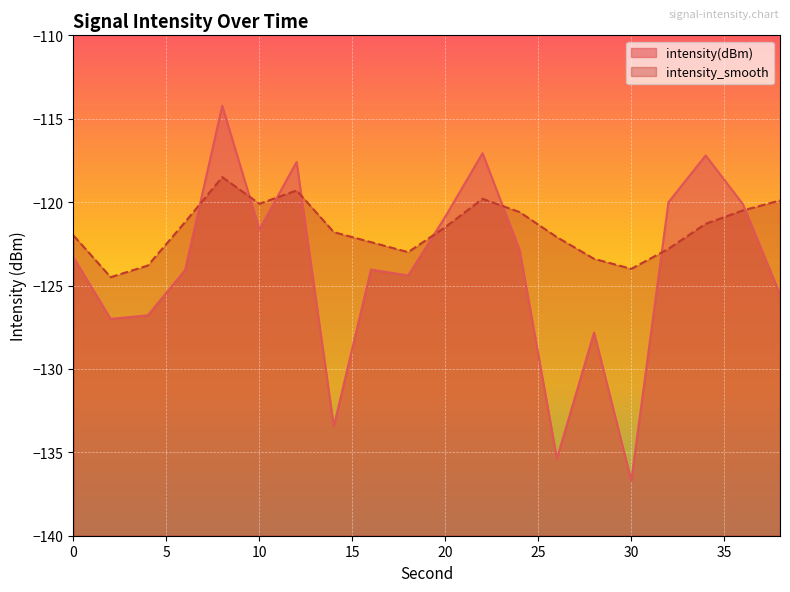

How many intersections are there between intensity(dBm) and intensity_smooth?

8